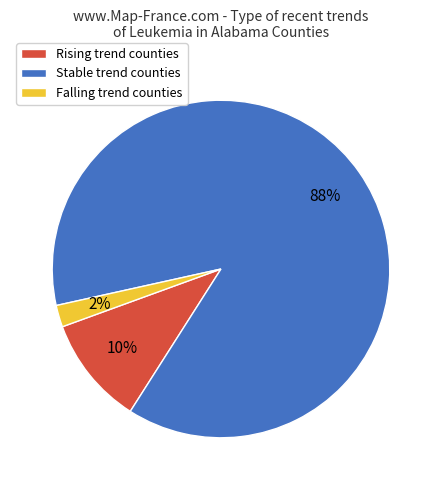

To the nearest percent, what is the average slice percentage?

33%